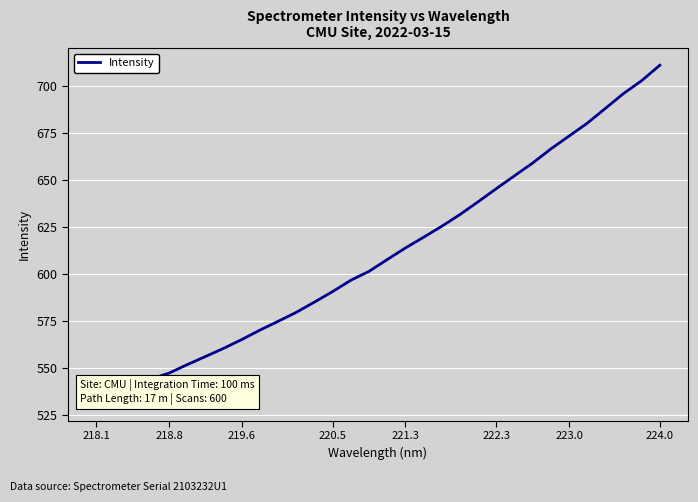

What is the sum of the values at 17 and 224.0?

1174.2